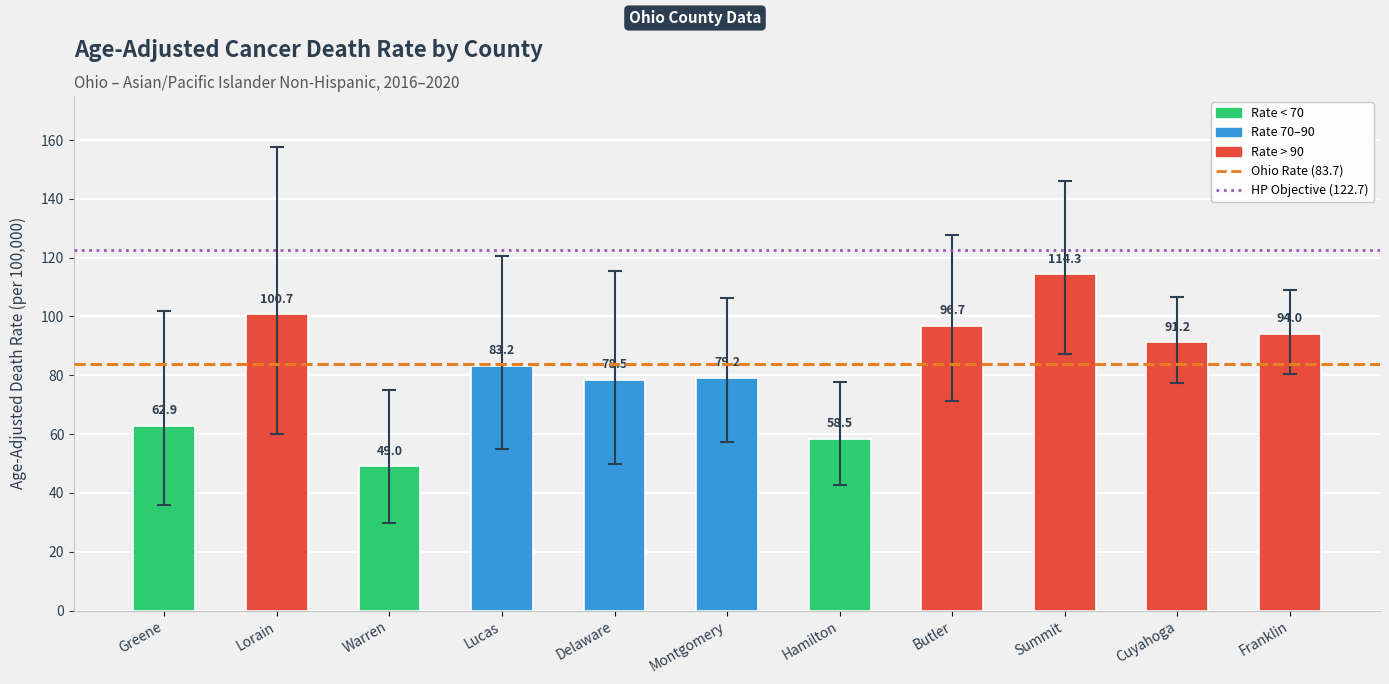

What is the sum of all values?

908.2